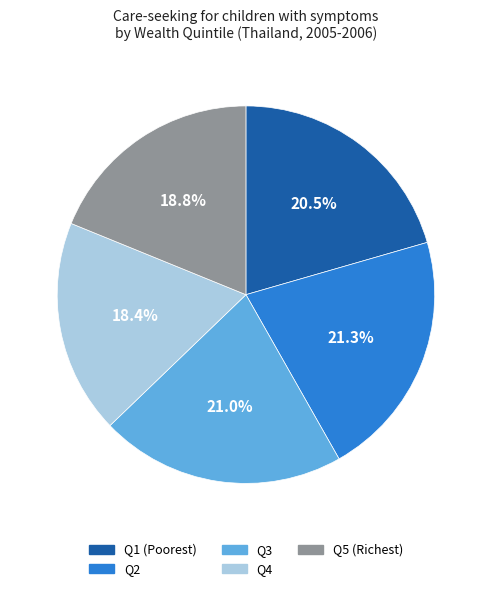

Between Q4 and Q1 (Poorest), which is larger?

Q1 (Poorest)